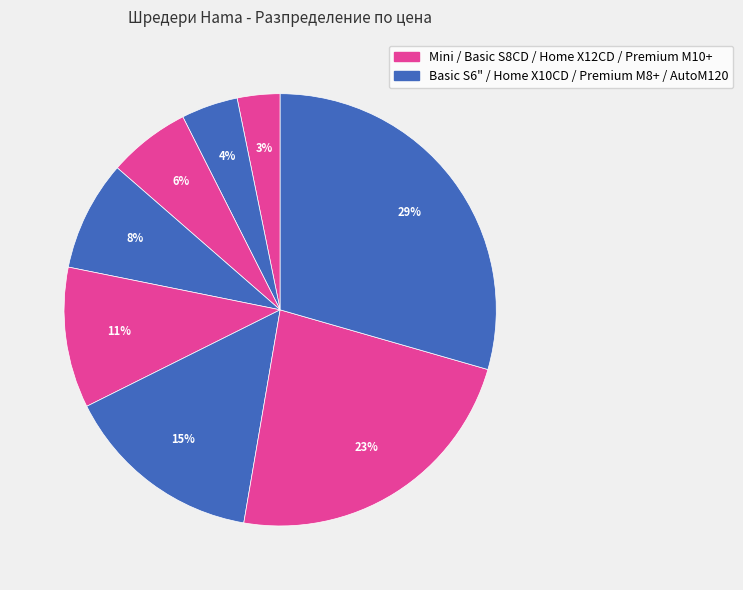

How many slices are in this pie chart?

8